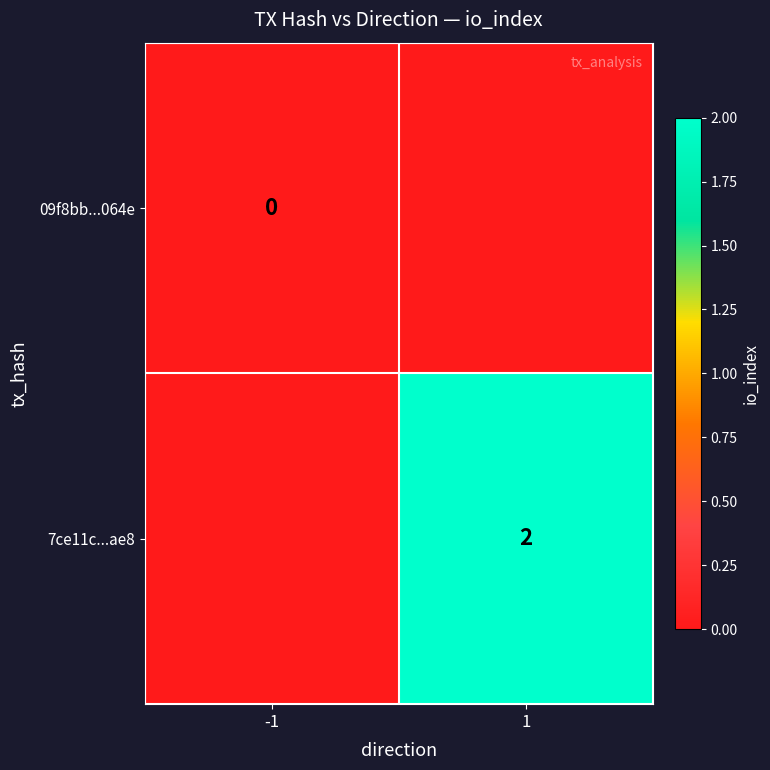

True or false: 7ce11c...ae8 has a value of 2 at 1.

True